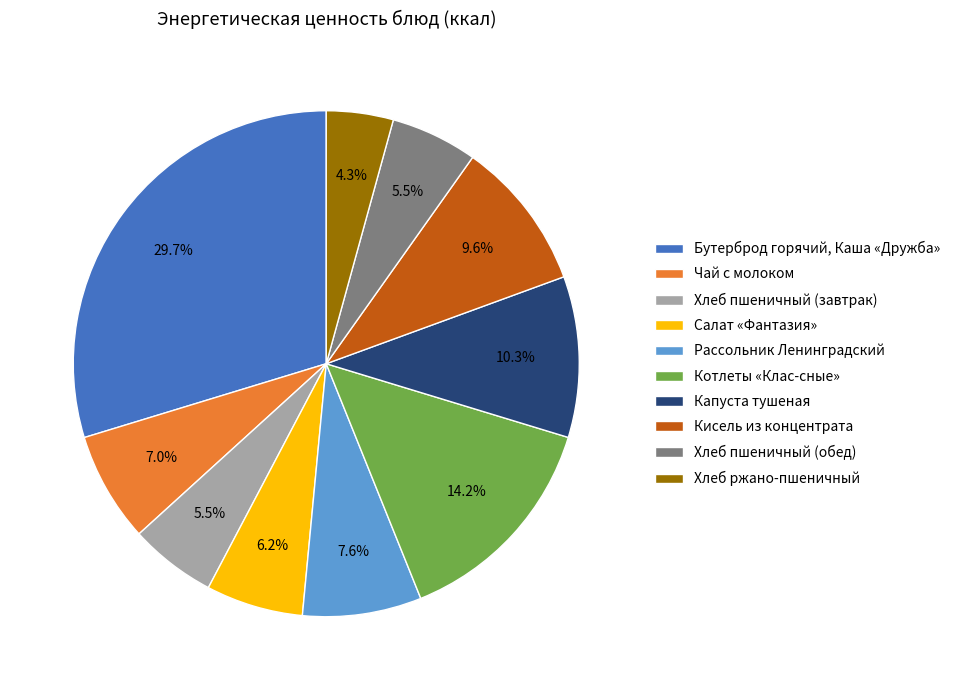

To the nearest percent, what is the difference between the Чай с молоком and Хлеб ржано-пшеничный slice percentages?

3%